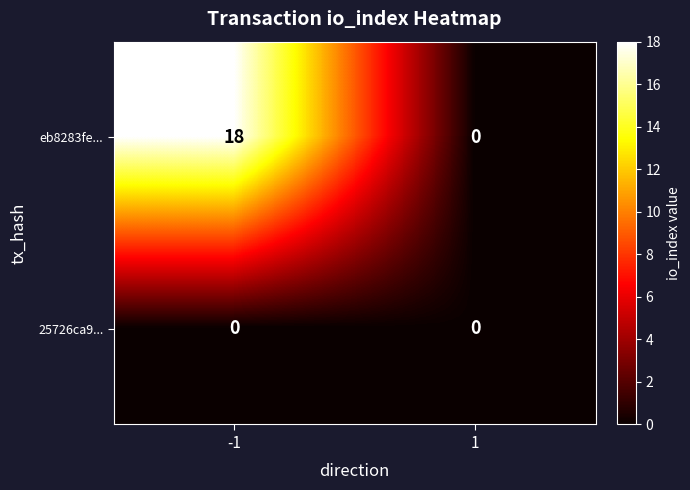

Which series has the largest range (max minus min)?

eb8283fe...